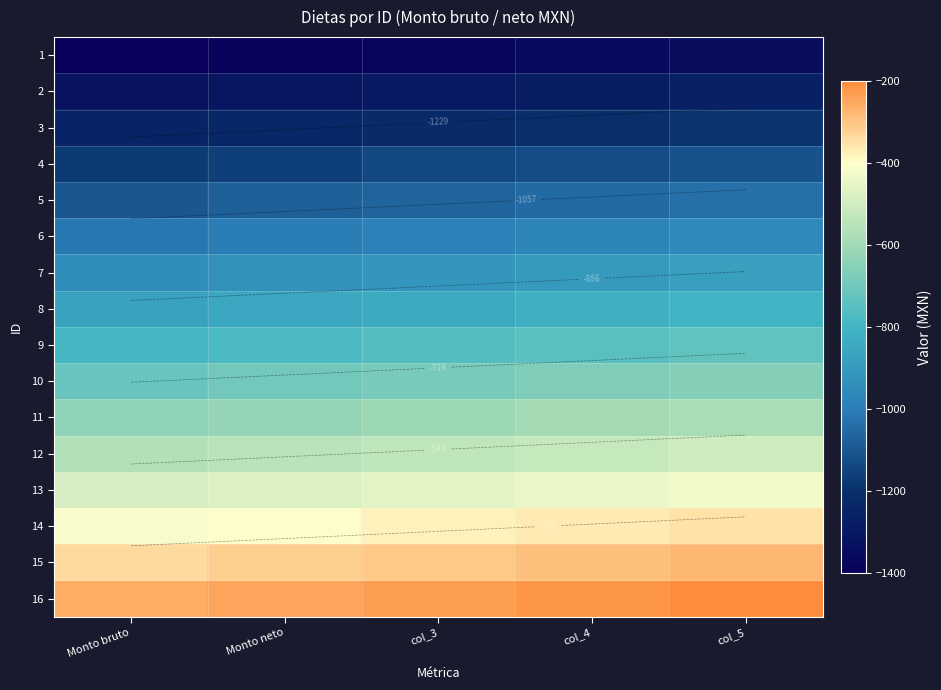

Which category has the highest value in the 1 series?

col_5